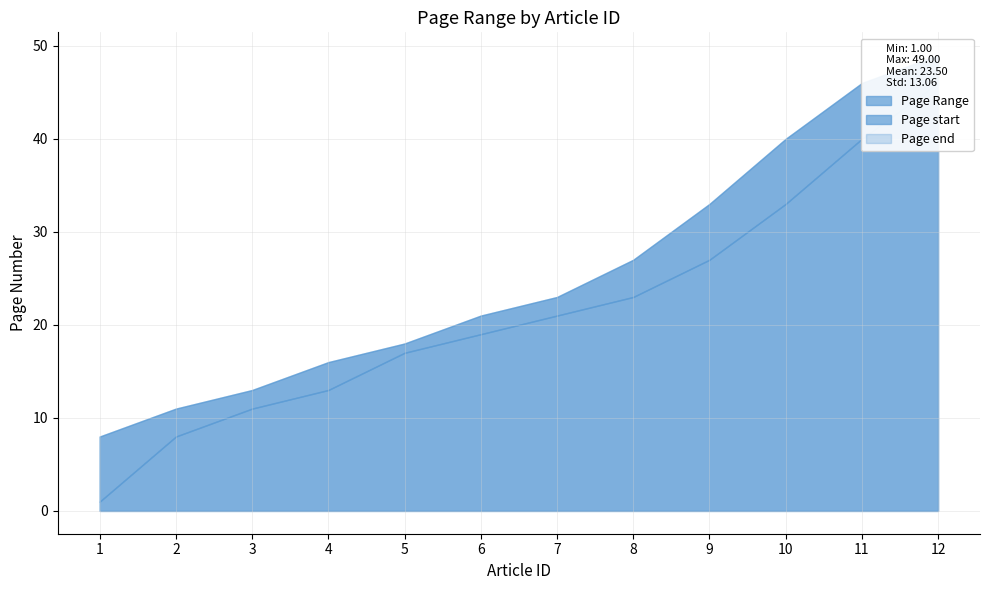

The Page start series shows 11 at 3. True or false?

True